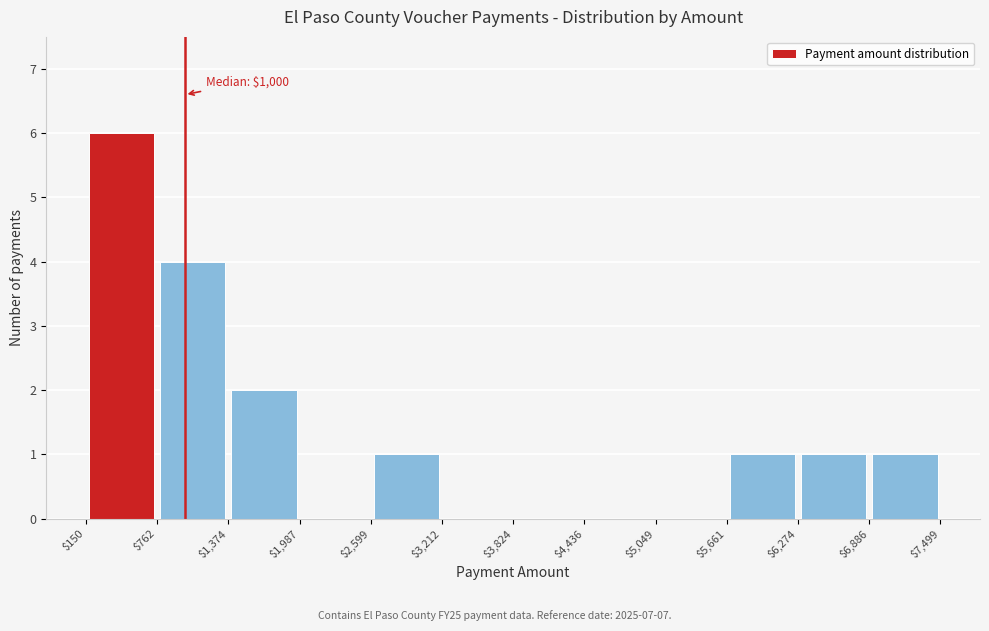

Over which range of the x-axis is the bar tallest?

$150 to $762